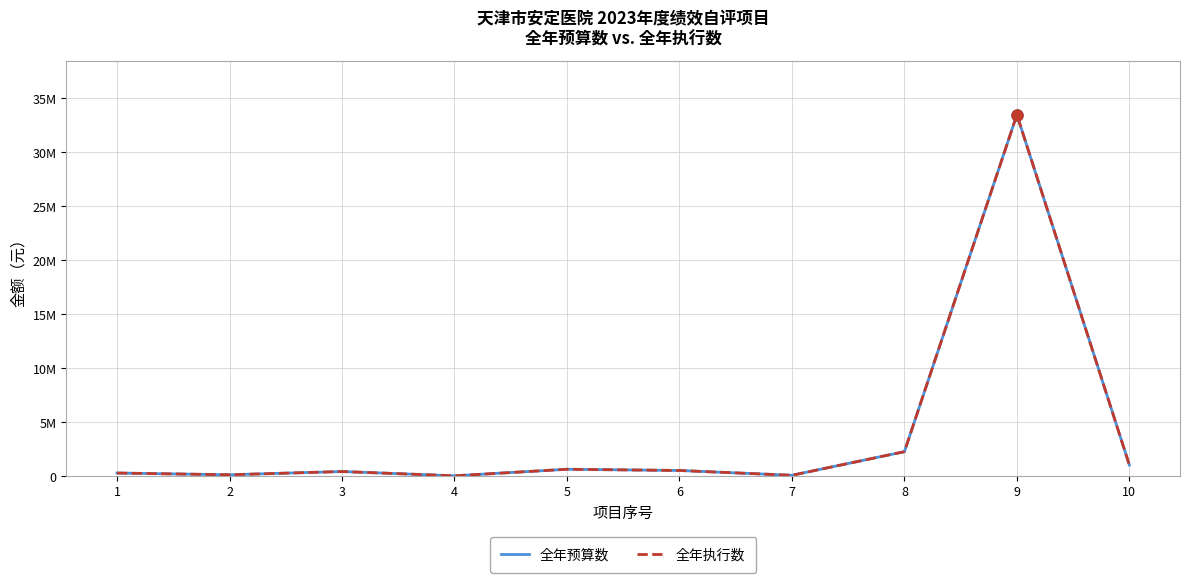

Does the chart have visible grid lines?

Yes